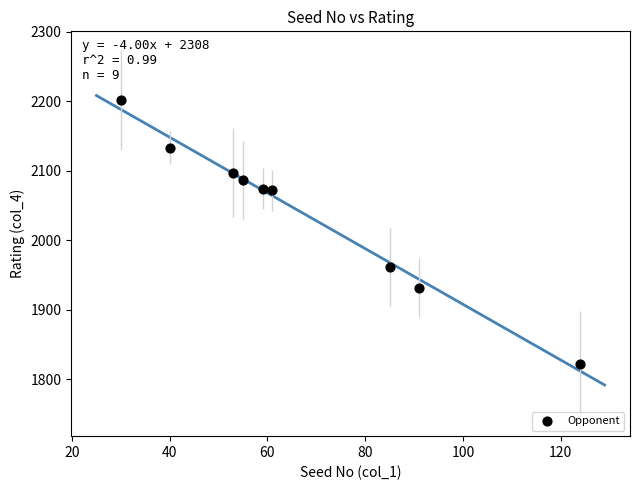

What Y value in the scatter plot is closest to 2012?

1962